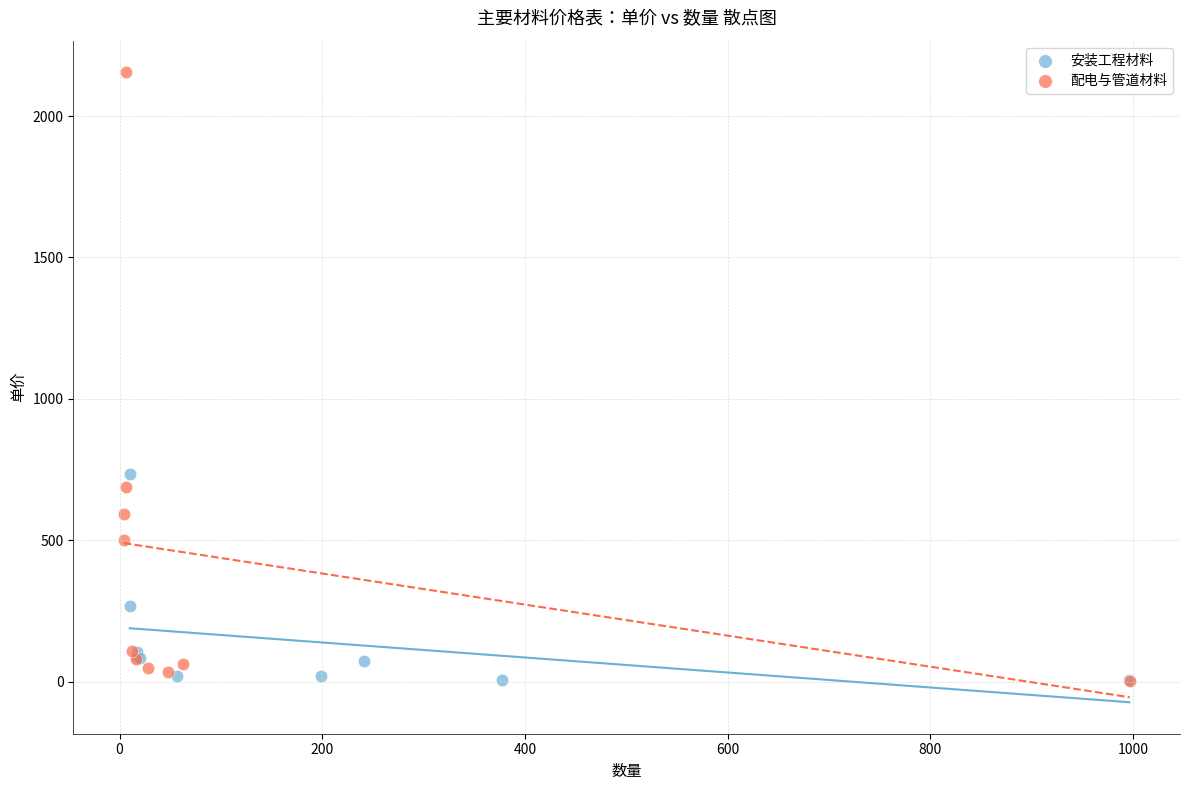

Which series has the largest Y range (max minus min)?

配电与管道材料